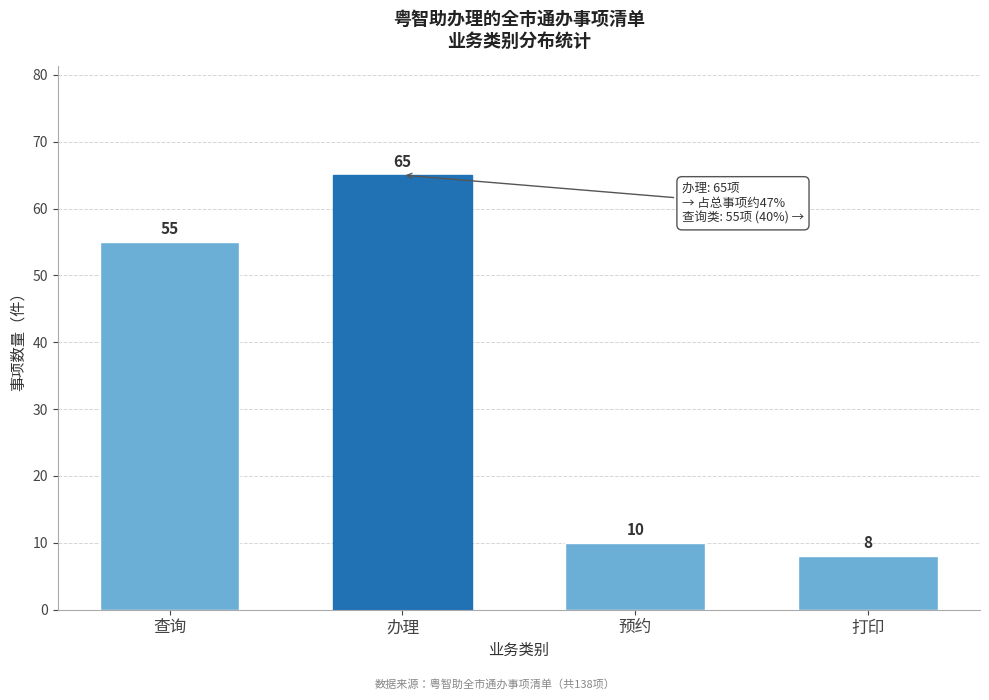

Reading right to left, extract all data points from this chart.

8	10	65	55